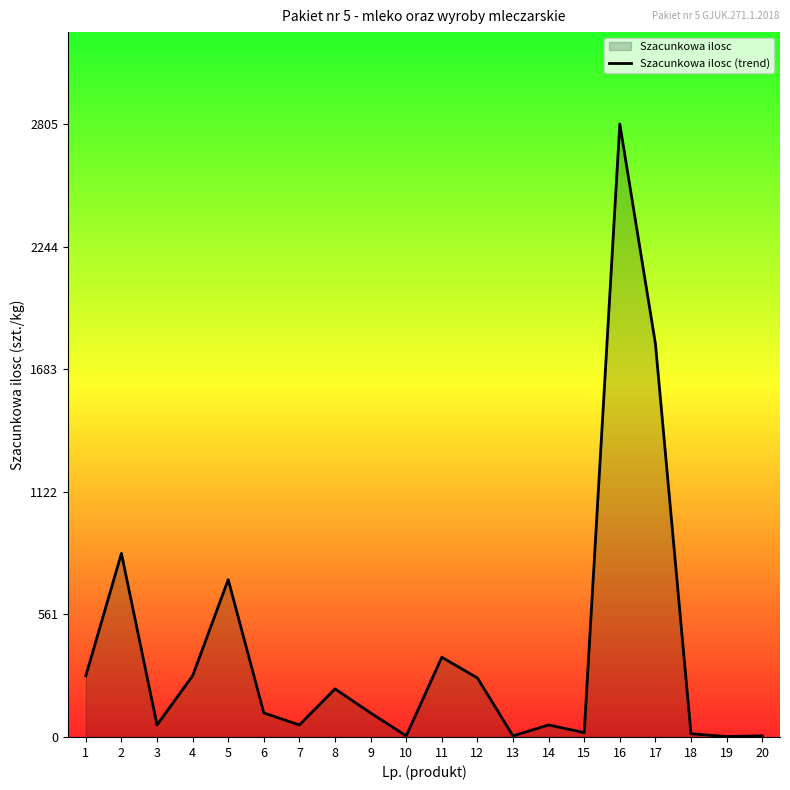

Reading left to right, transcribe all the data shown in this chart.

280	840	55	280	720	110	55	220	110	5	365	270	5	55	20	2805	1800	15	2	5